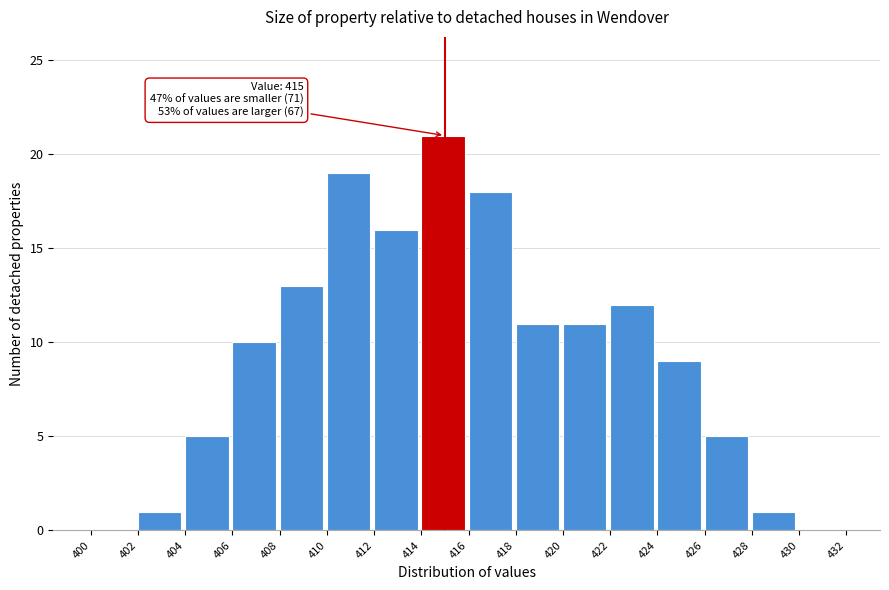

Over which range of the x-axis is the bar tallest?

414 to 416